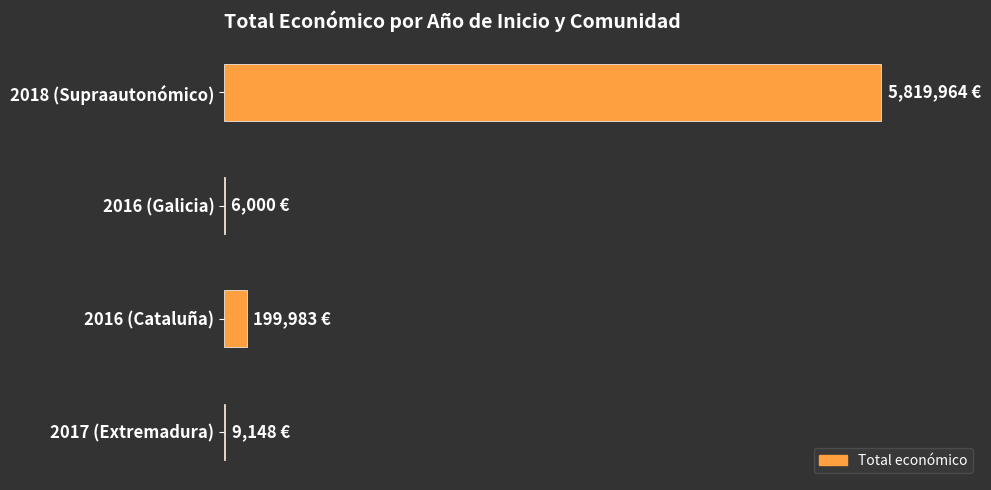

What is the average value?

1508774